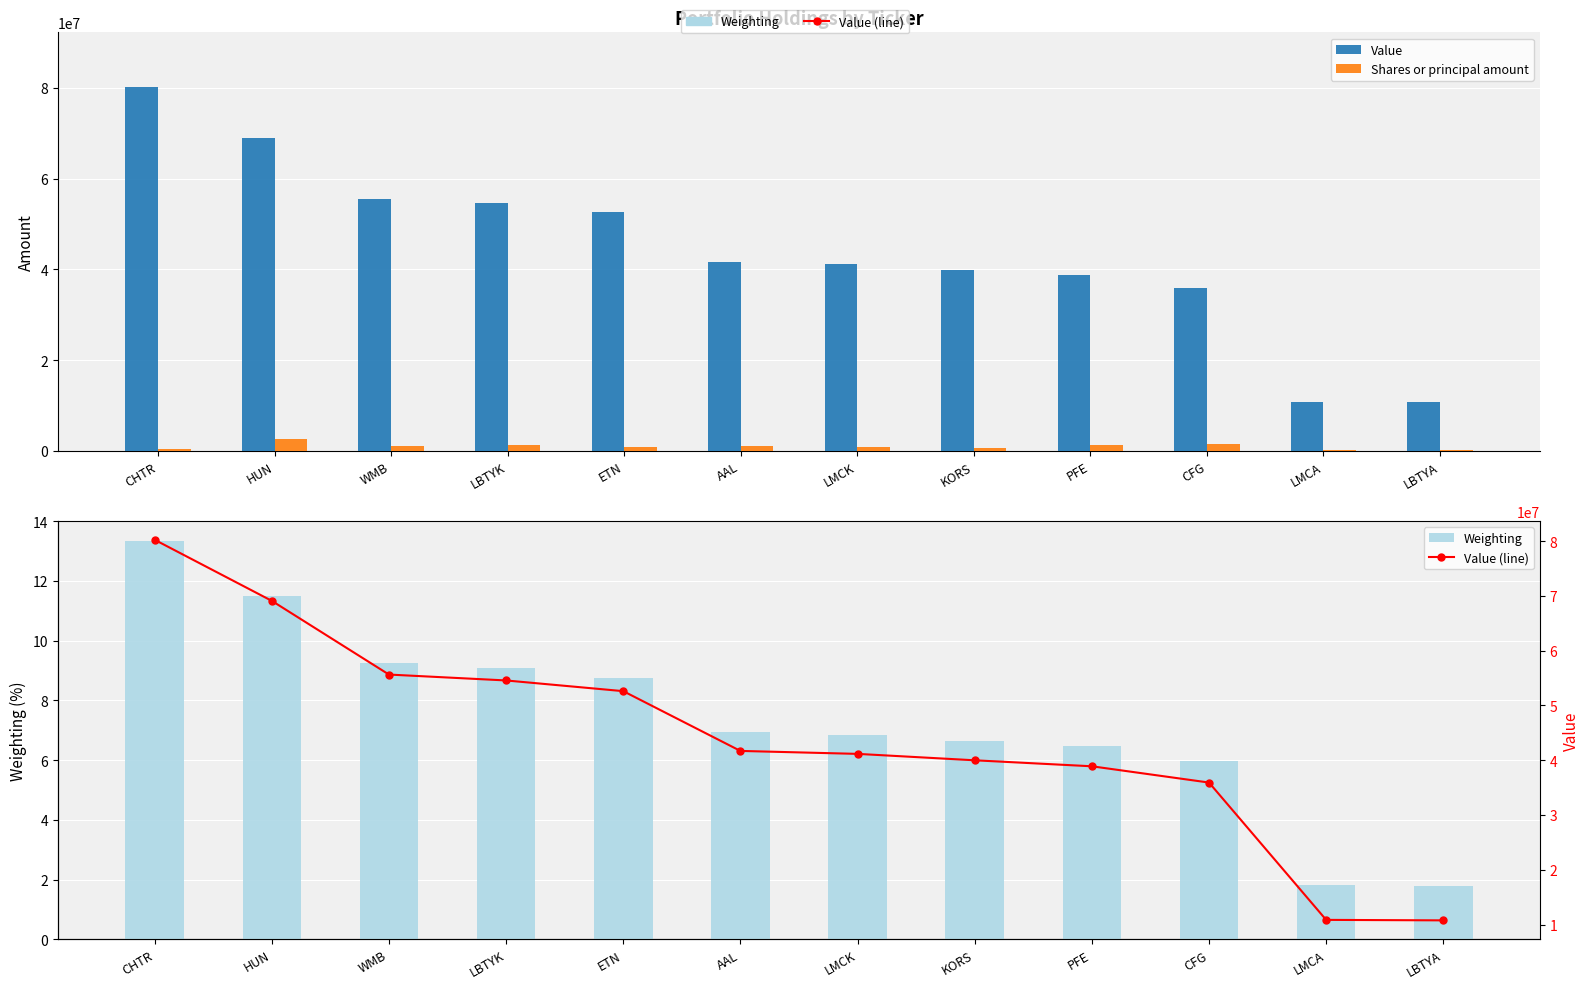

Reading left to right, transcribe all the data shown in this chart.

Value: 80226000.0	69079000.0	55627000.0	54550000.0	52597000.0	41689000.0	41150000.0	39978000.0	38885000.0	35915000.0	10851000.0	10763000.0
Shares or principal amount: 530000.0	2657900.0	1005000.0	1330000.0	830000.0	1175000.0	875712.0	560000.0	1315000.0	1533500.0	230000.0	253000.0
Weighting: 13.3	11.5	9.3	9.1	8.7	6.9	6.8	6.7	6.5	6.0	1.8	1.8
Value (line): 80226000.0	69079000.0	55627000.0	54550000.0	52597000.0	41689000.0	41150000.0	39978000.0	38885000.0	35915000.0	10851000.0	10763000.0